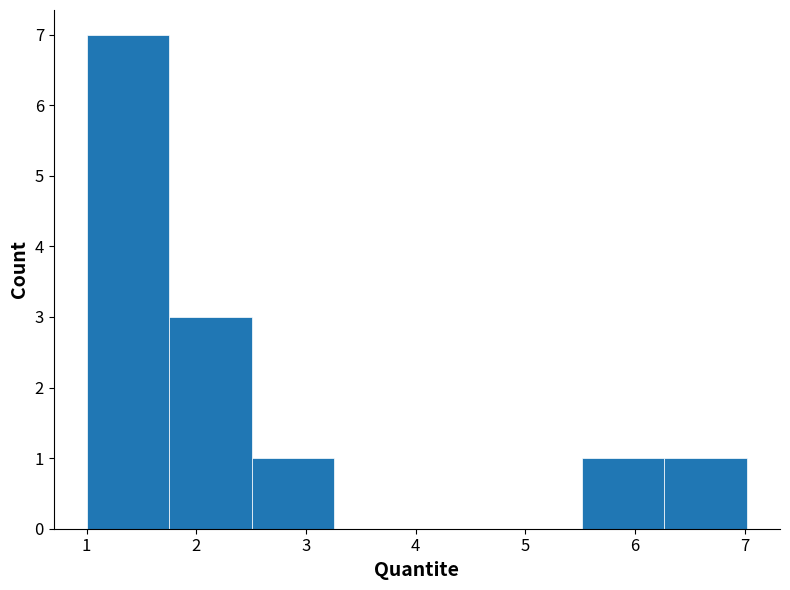

Which range on the x-axis has the tallest bar?

1.0 to 1.8